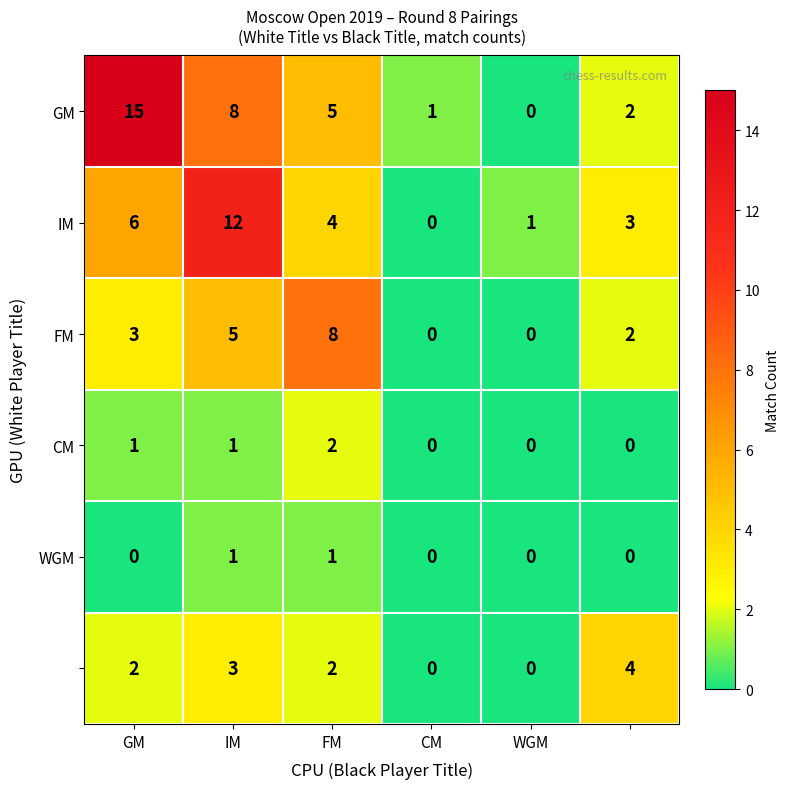

What is the maximum value shown in the chart?

15